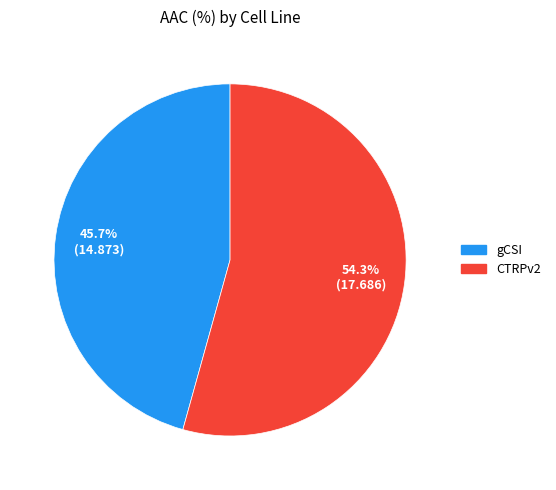

Is CTRPv2 the majority of the pie?

Yes